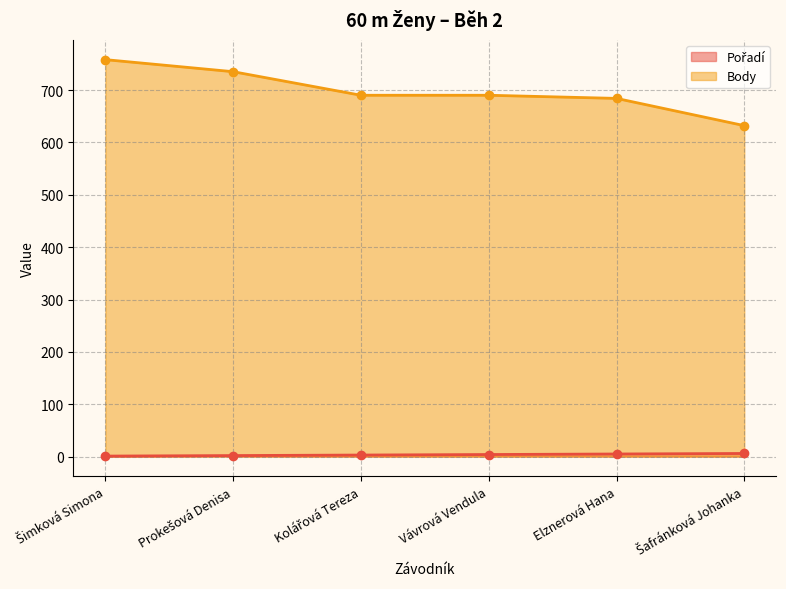

Rank the series by their maximum value, from lowest to highest.

Pořadí, Body